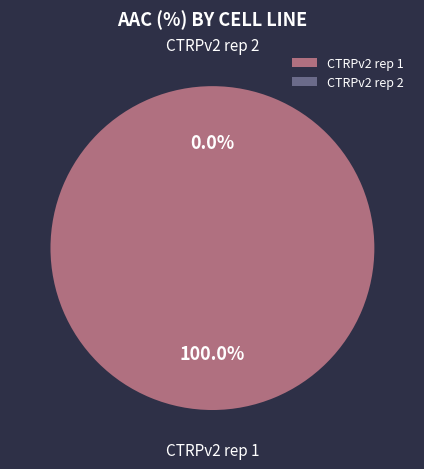

The CTRPv2 rep 1 slice represents 100% of the pie. True or false?

True